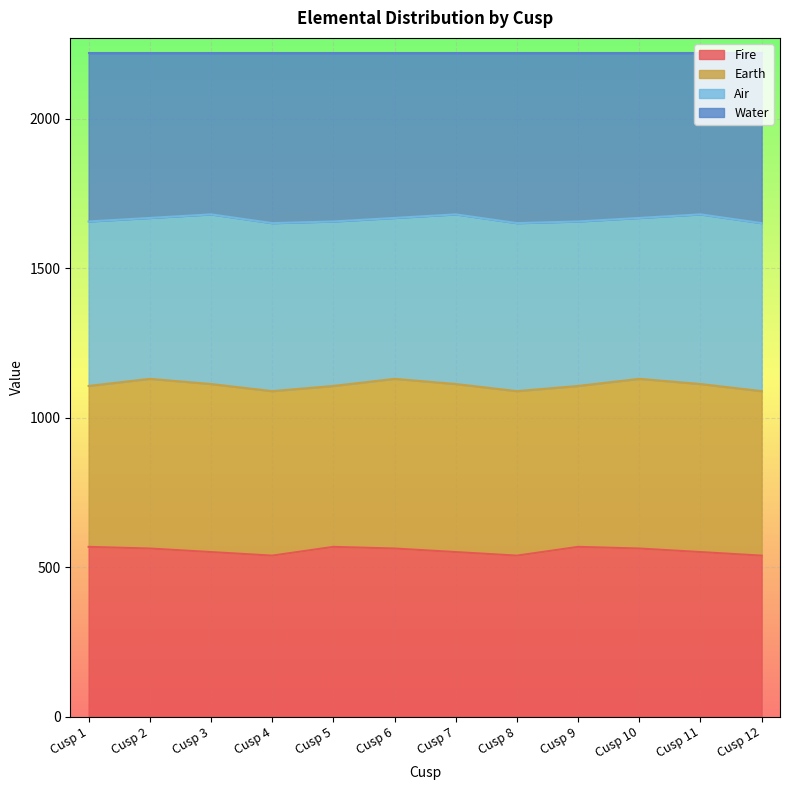

At which category does the chart reach its minimum across all series?

Cusp 4